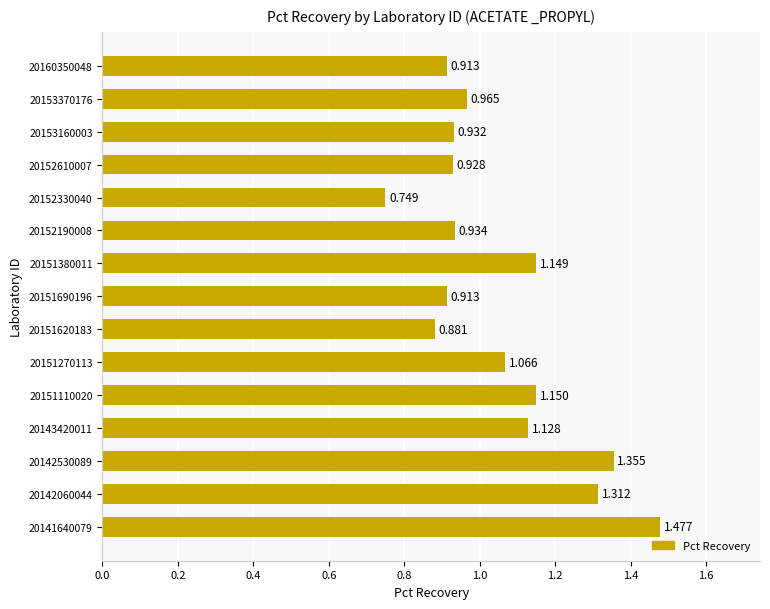

Does the chart contain stacked bars?

No